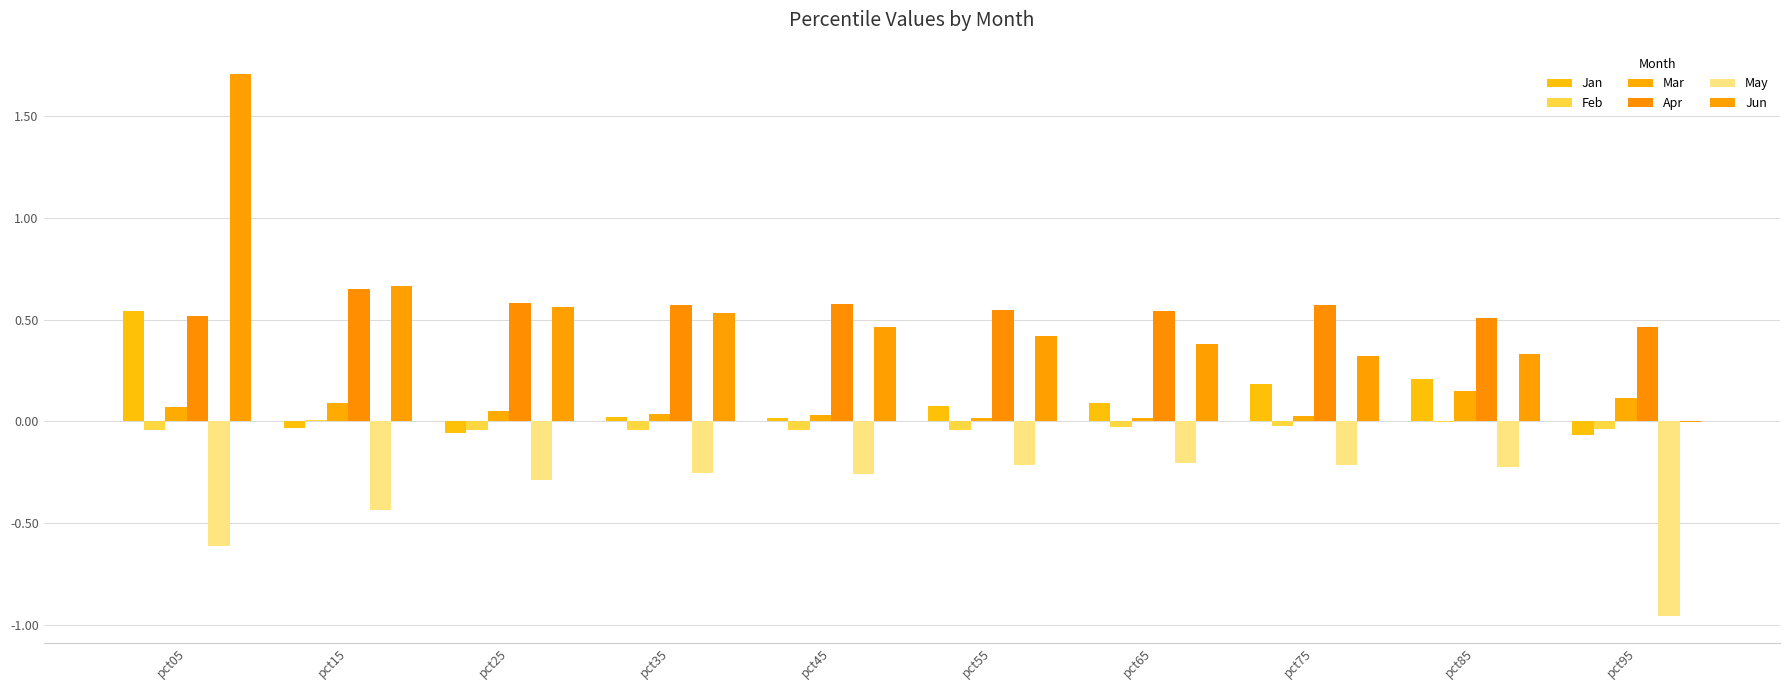

What is the total value across all series at pct55?

0.8